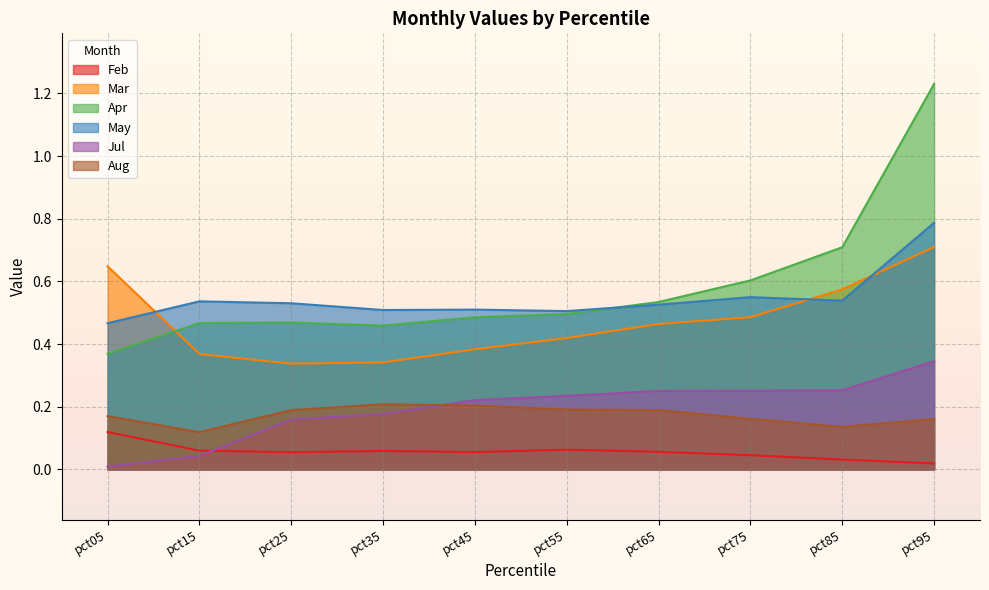

Is the value of May at pct35 greater than the value of Apr at pct55?

Yes